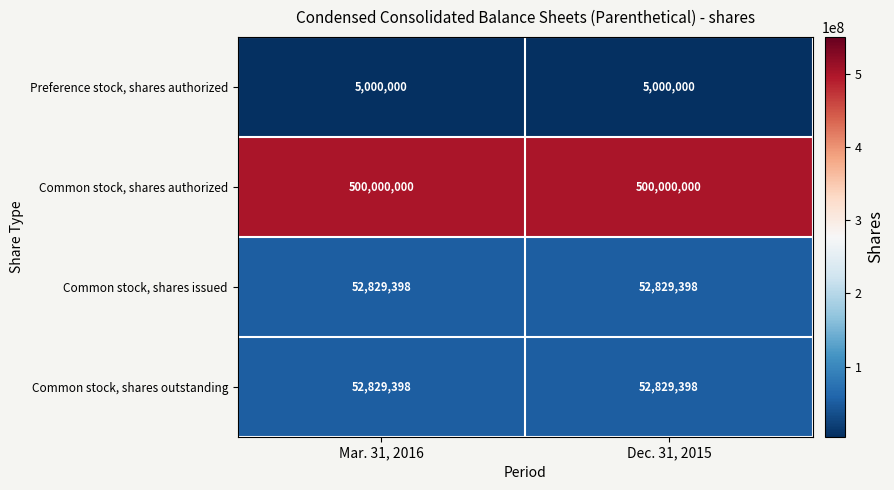

Reading left to right, what are all the values shown in this chart?

Preference stock, shares authorized: 5000000	5000000
Common stock, shares authorized: 500000000	500000000
Common stock, shares issued: 52829398	52829398
Common stock, shares outstanding: 52829398	52829398